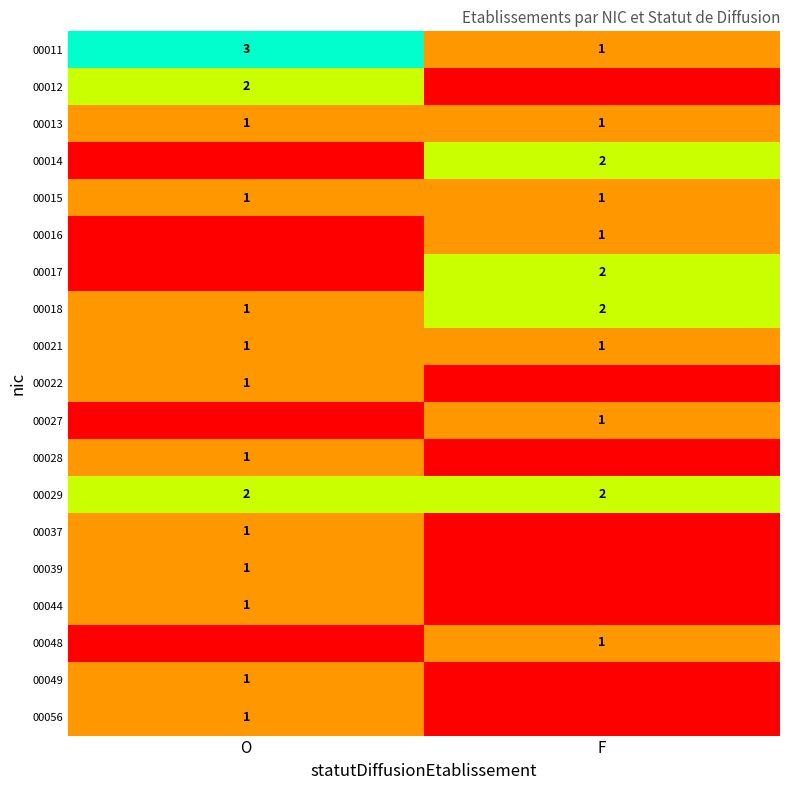

Count the number of data series in this chart.

19